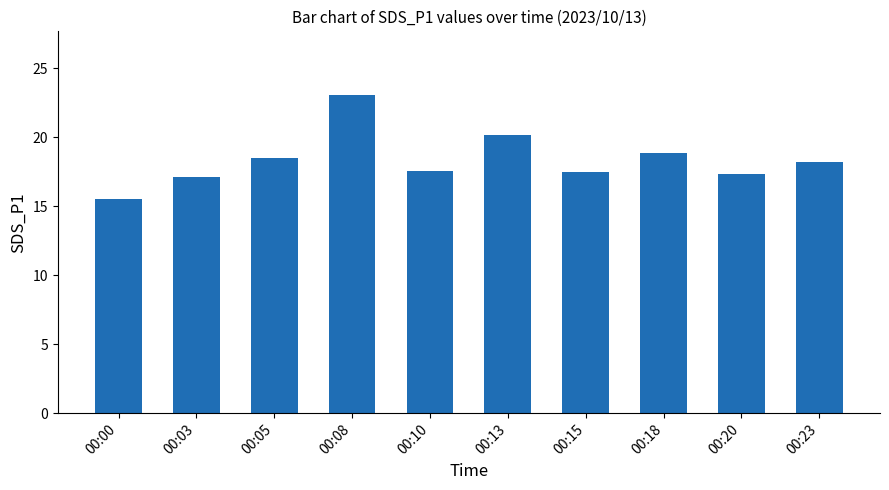

Does the chart contain stacked bars?

No